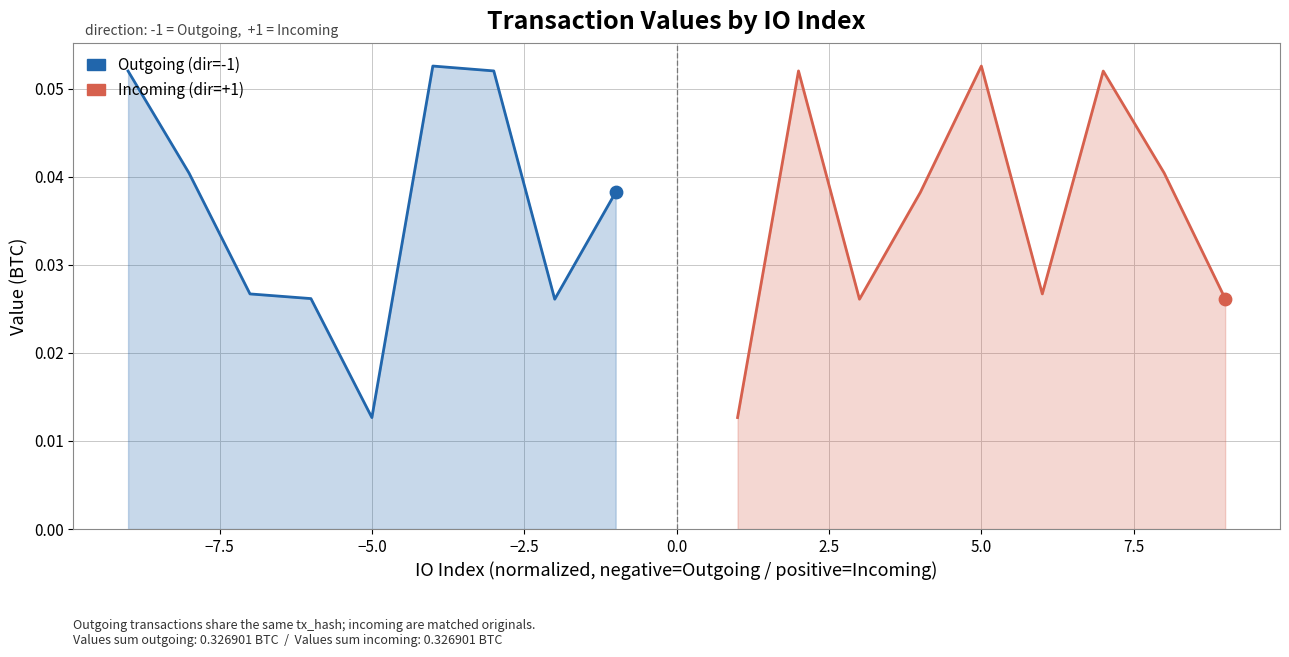

At how many categories does at least one series exceed 0?

9